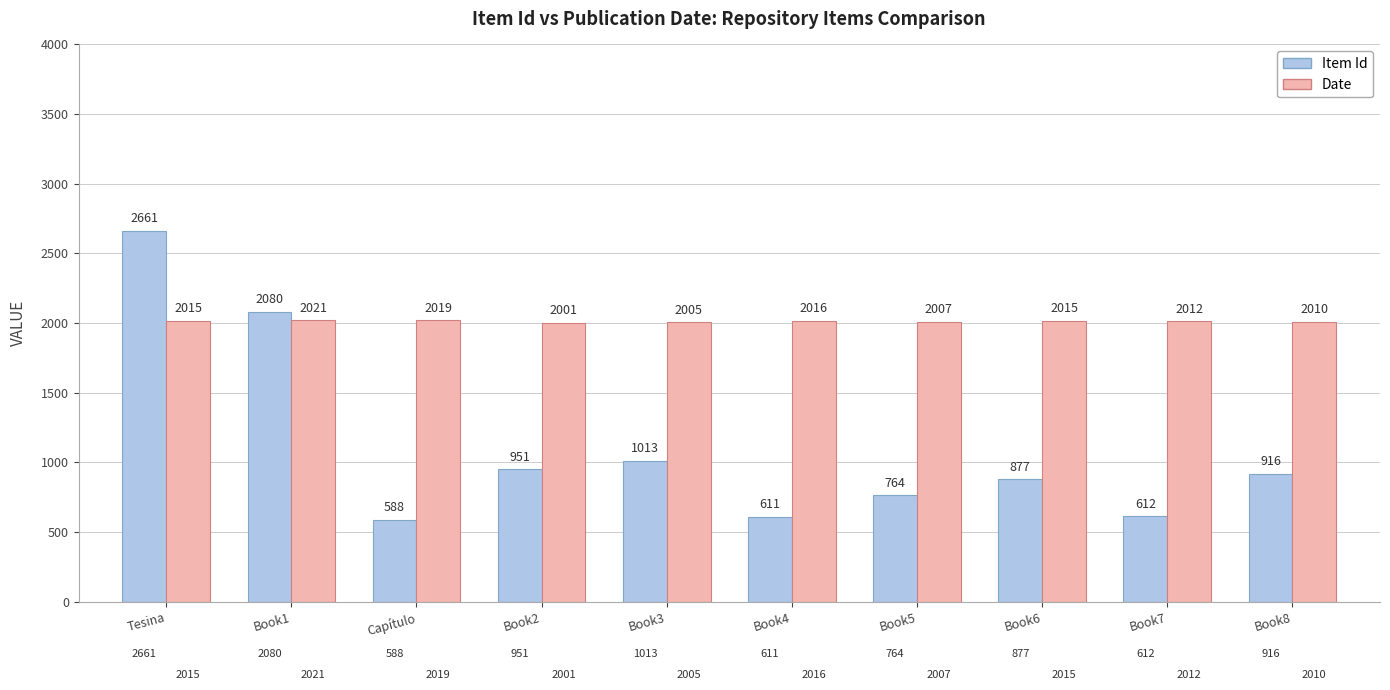

Where does the Item Id series first go above 916?

Tesina